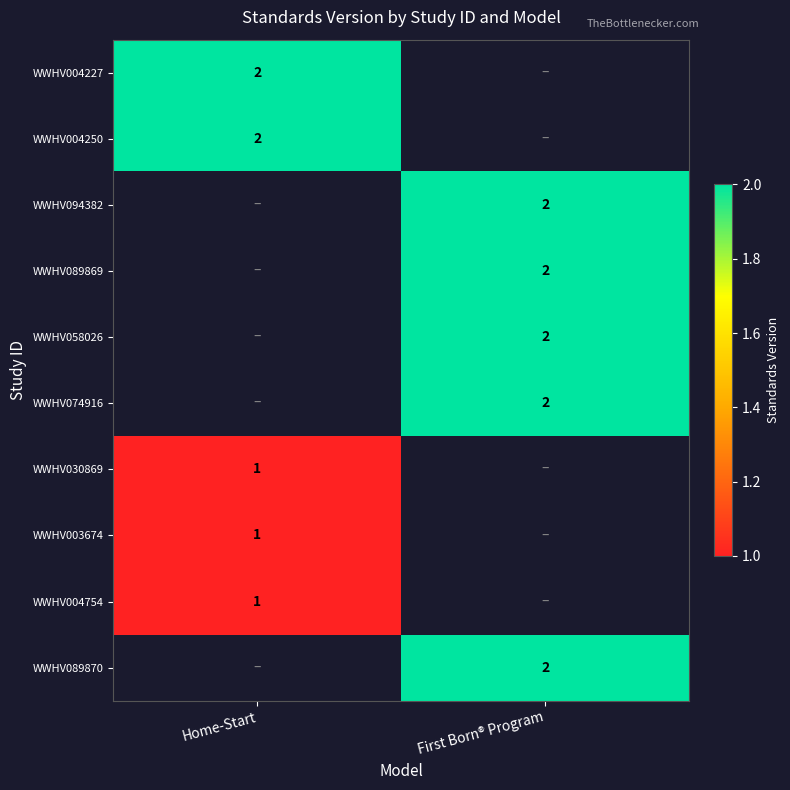

True or false: WWHV074916 has a value of 3 at First Born® Program.

False